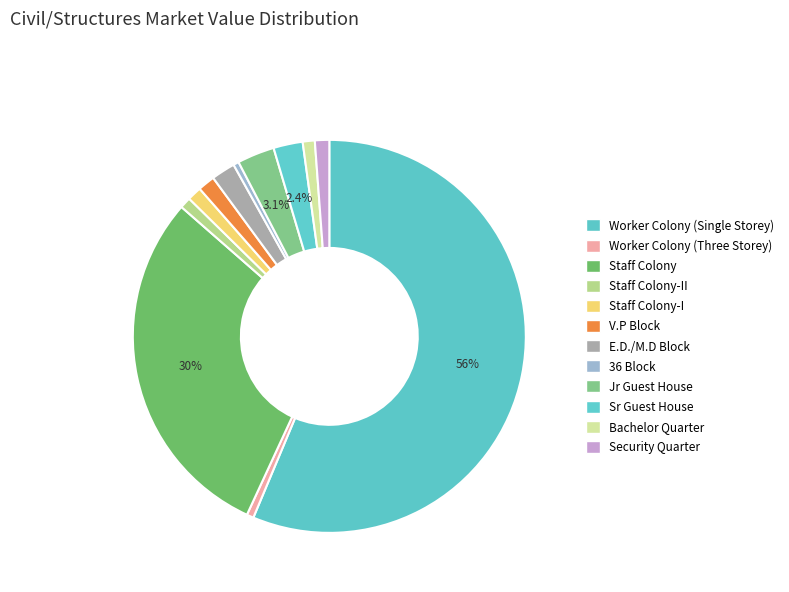

What is the change in value from V.P Block to E.D./M.D Block?

+802019.0